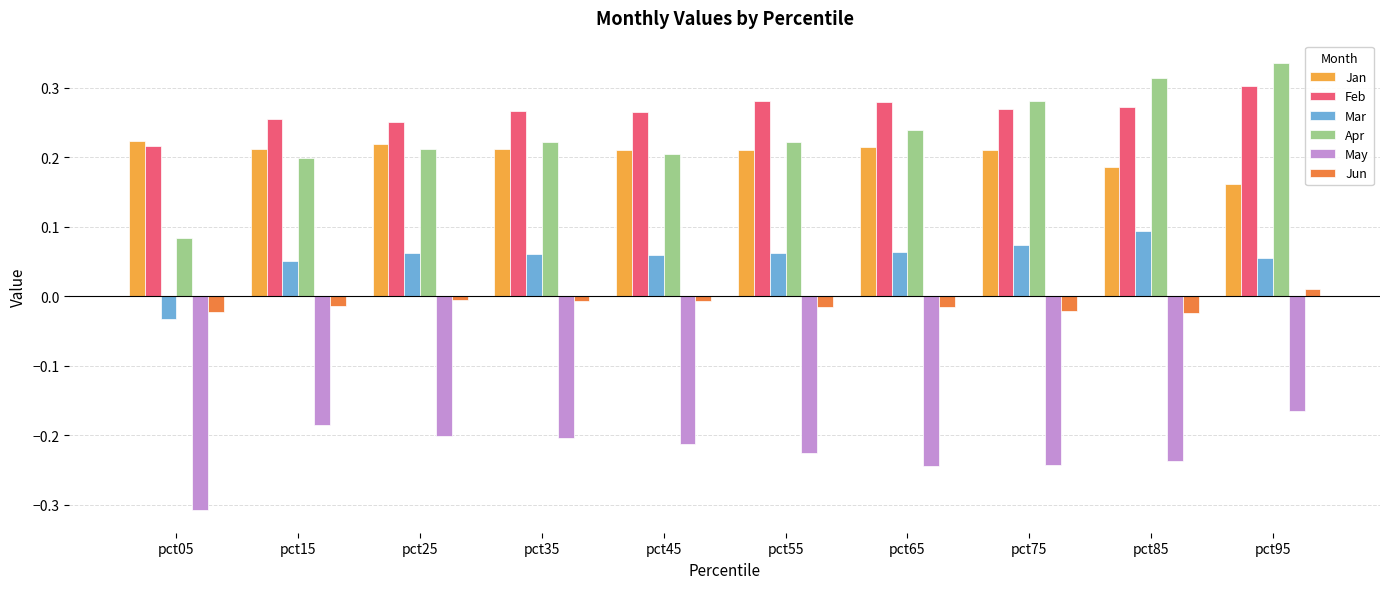

Is the value of Feb at pct15 greater than the value of May at pct25?

Yes